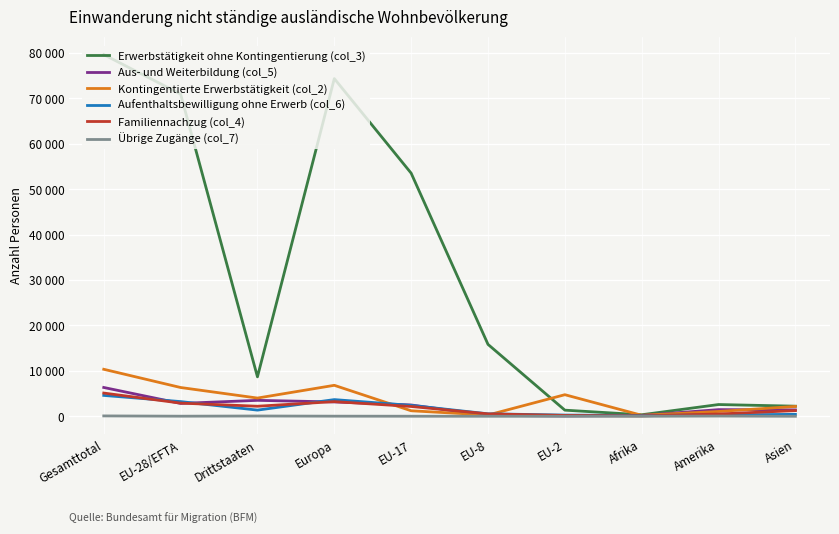

Where is Kontingentierte Erwerbstätigkeit (col_2) nearest to the value 5287?

EU-2